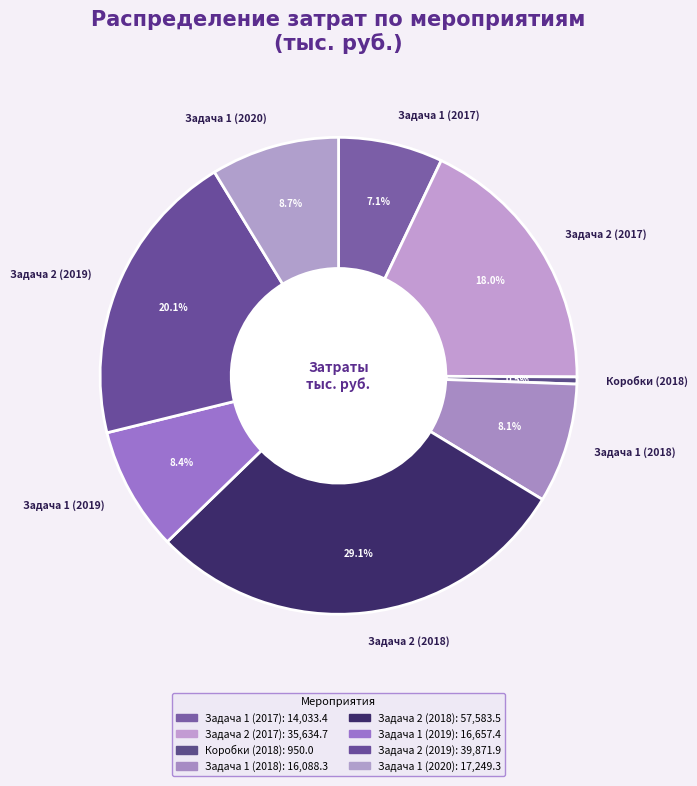

What is the ratio of the value at Задача 1 (2018) to the value at Задача 2 (2018)?

0.3